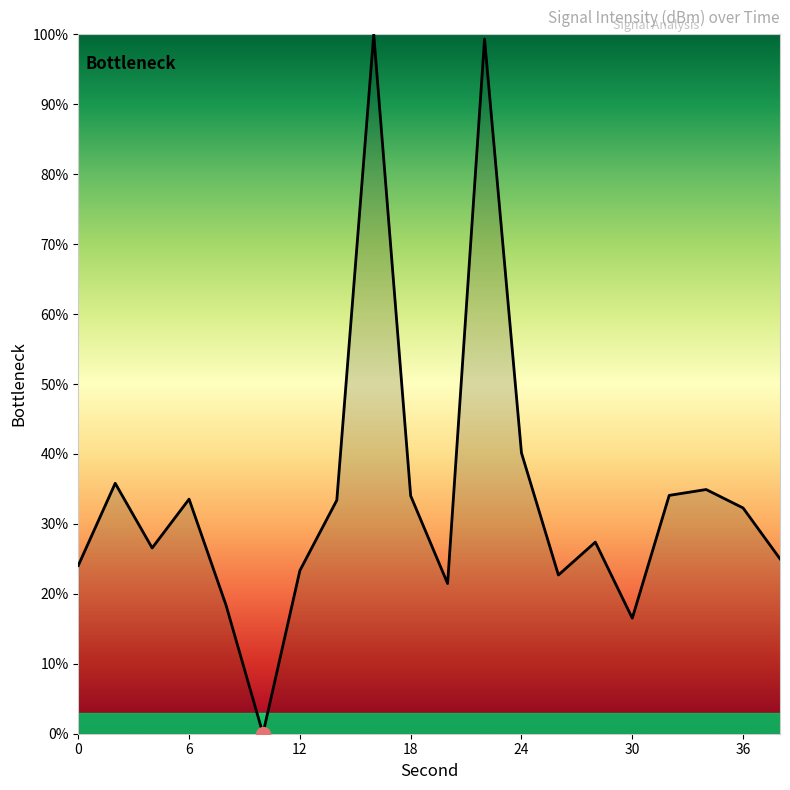

What is the maximum value shown in the chart?

100.0